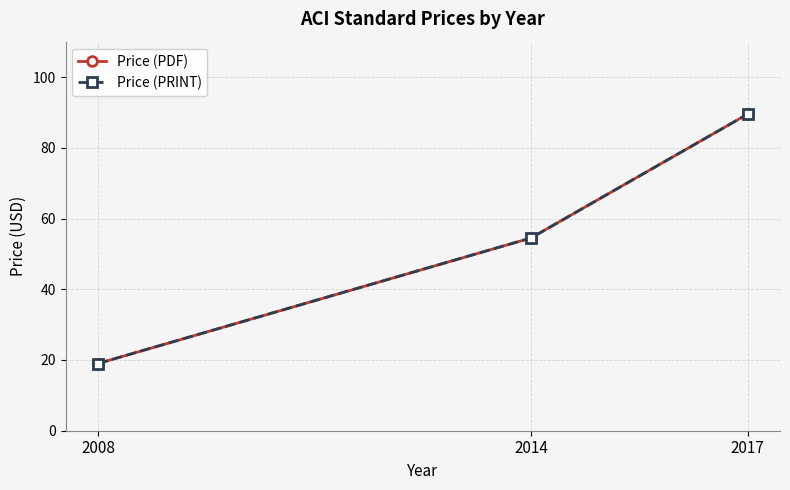

Is this an area chart (filled region under the line)?

No